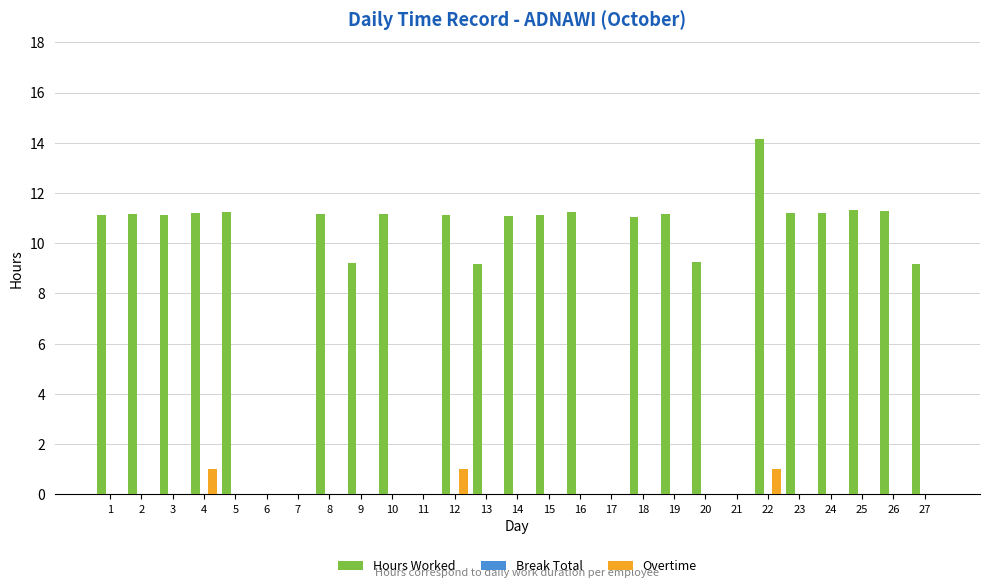

True or false: Hours Worked has a value of 11.2 at 19.

True